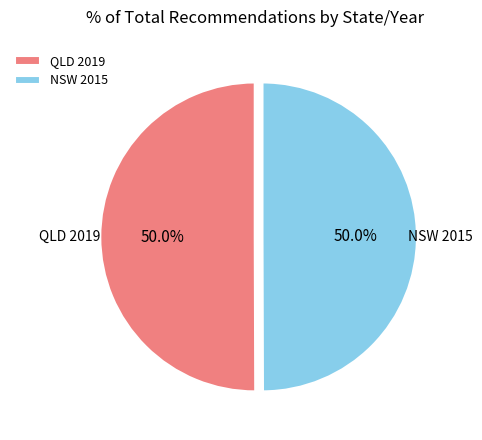

What is the ratio of the value at QLD 2019 to the value at NSW 2015?

1.0